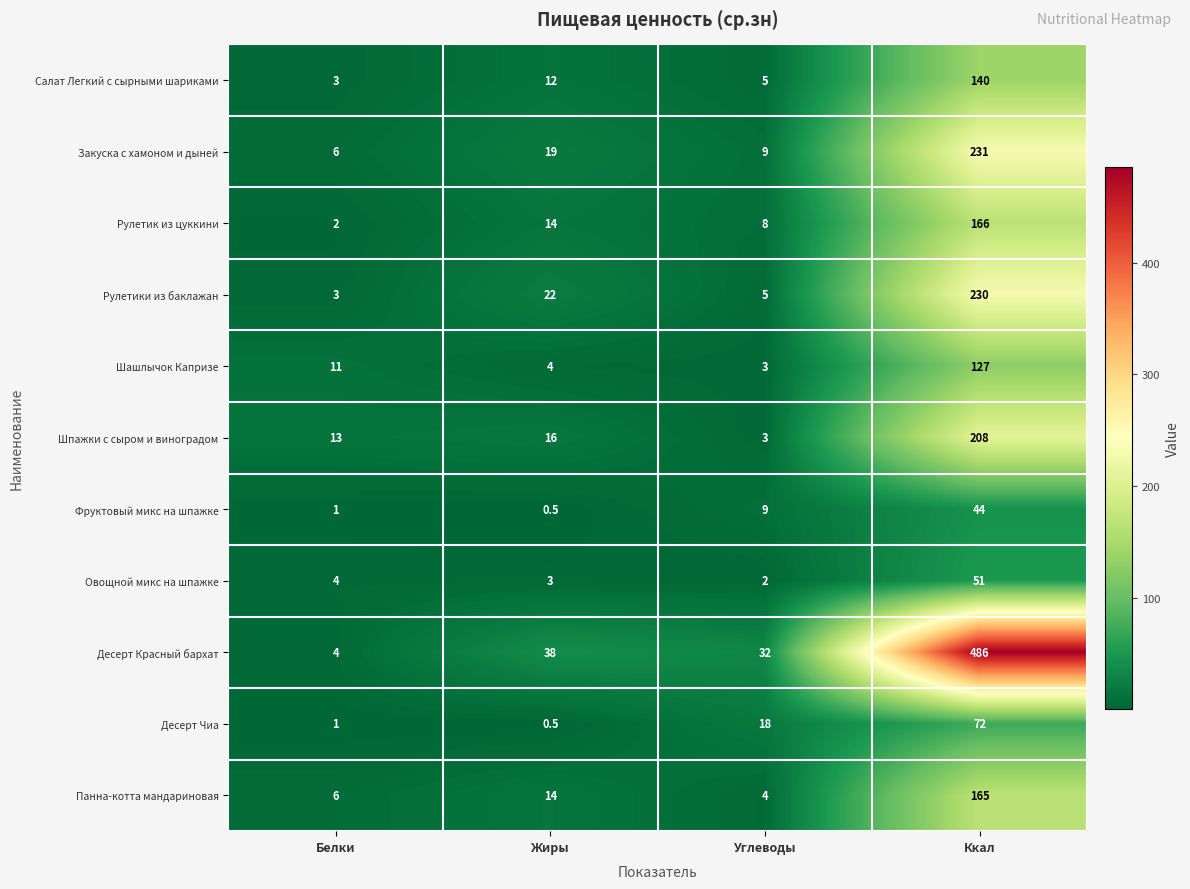

At how many categories does at least one series exceed 462?

1